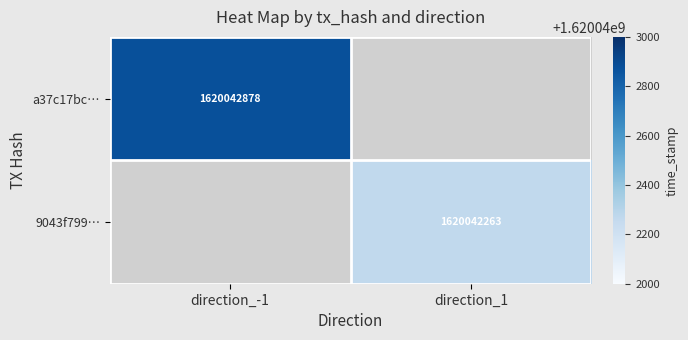

At how many categories does at least one series exceed 1035389313?

2